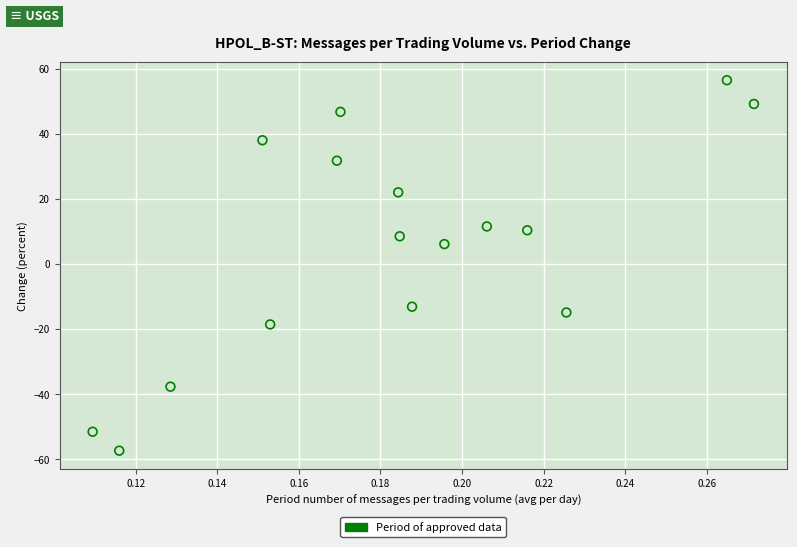

What Y value in the scatter plot is closest to 0?

6.1